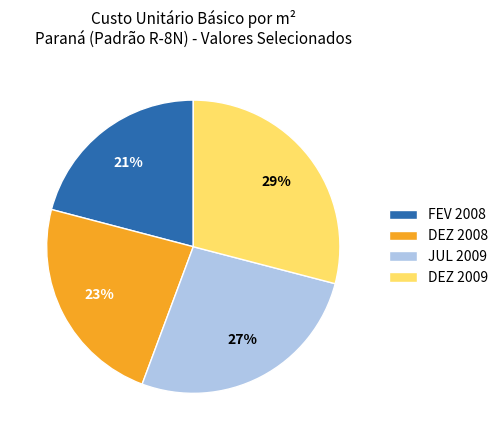

To the nearest percent, what is the difference between the largest and smallest slice percentages?

8%